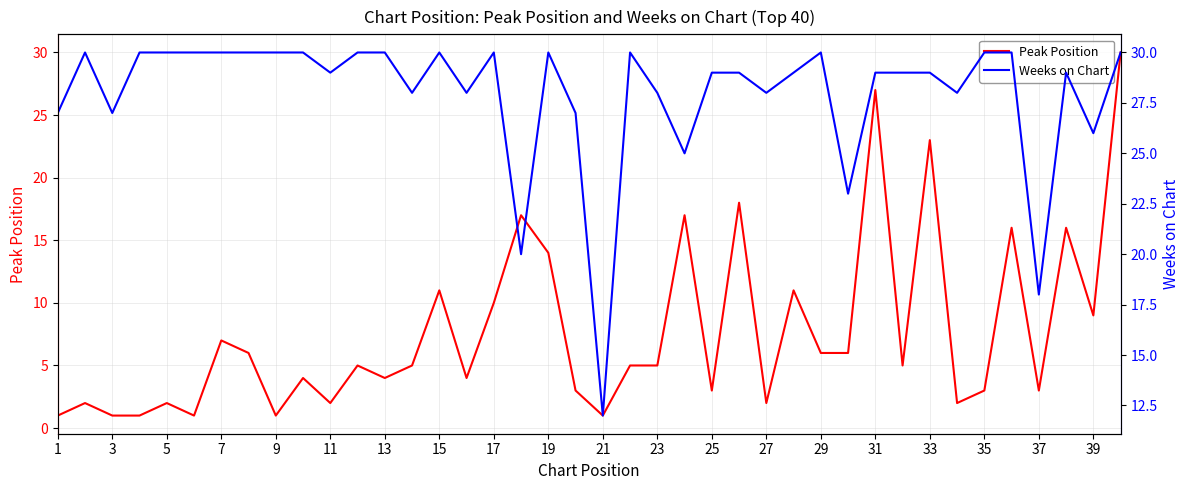

What is the average value of the Weeks on Chart series?

28